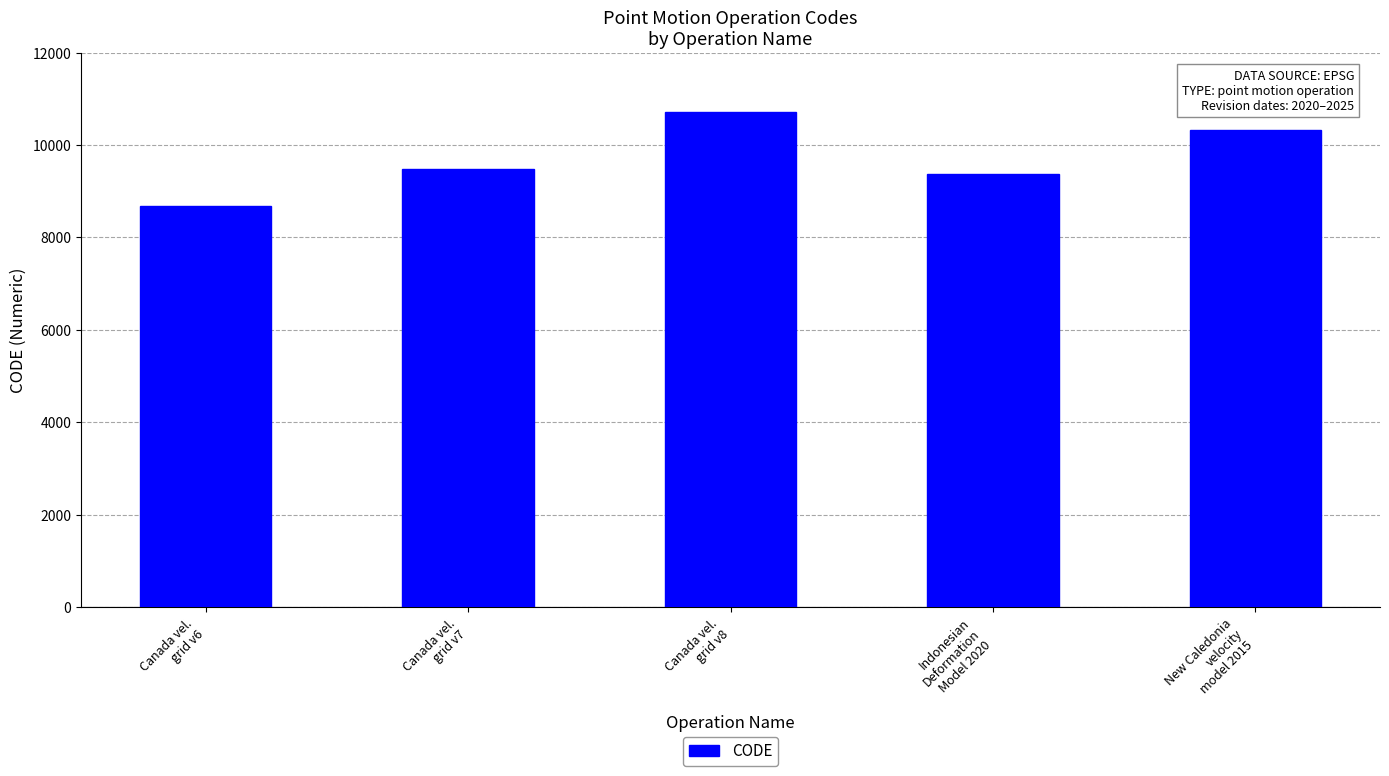

What is the difference between the maximum and second lowest values?

1332